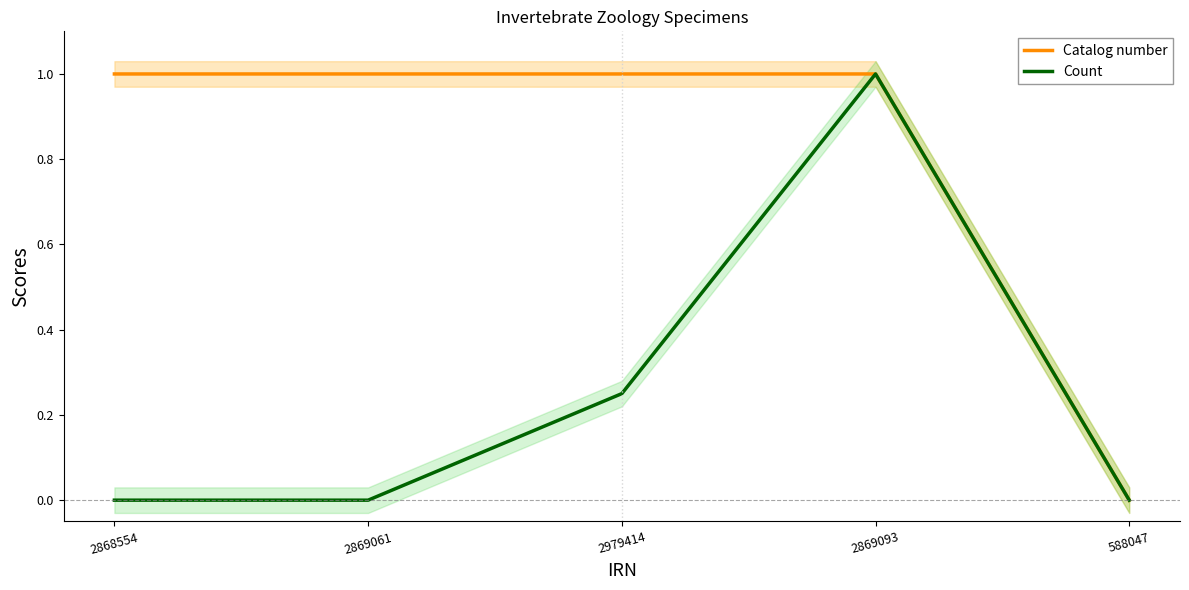

Reading left to right, what are all the values shown in this chart?

Catalog number: 1.0	1.0	1.0	1.0	0.0
Count: 0.0	0.0	0.2	1.0	0.0